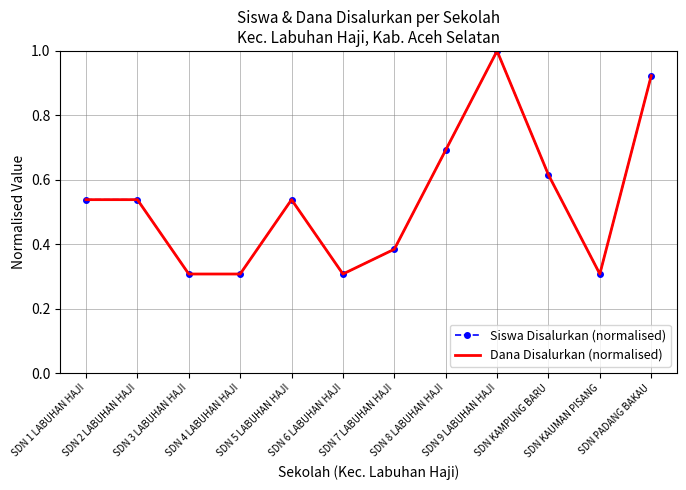

Reading left to right, list all the values displayed in this chart.

Siswa Disalurkan (normalised): 0.5	0.5	0.3	0.3	0.5	0.3	0.4	0.7	1.0	0.6	0.3	0.9
Dana Disalurkan (normalised): 0.5	0.5	0.3	0.3	0.5	0.3	0.4	0.7	1.0	0.6	0.3	0.9